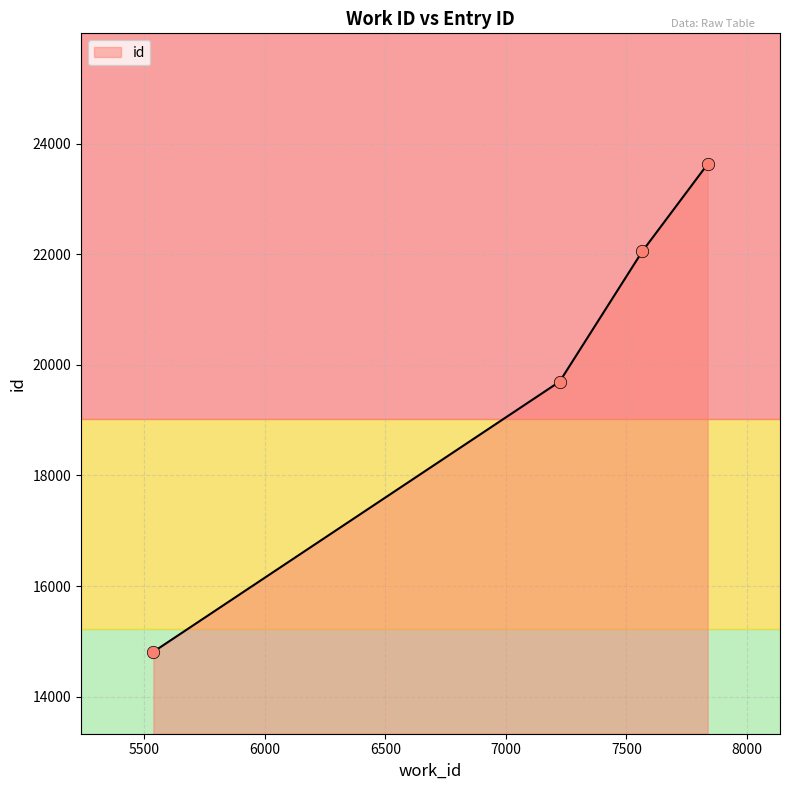

What is the greatest value displayed?

23631